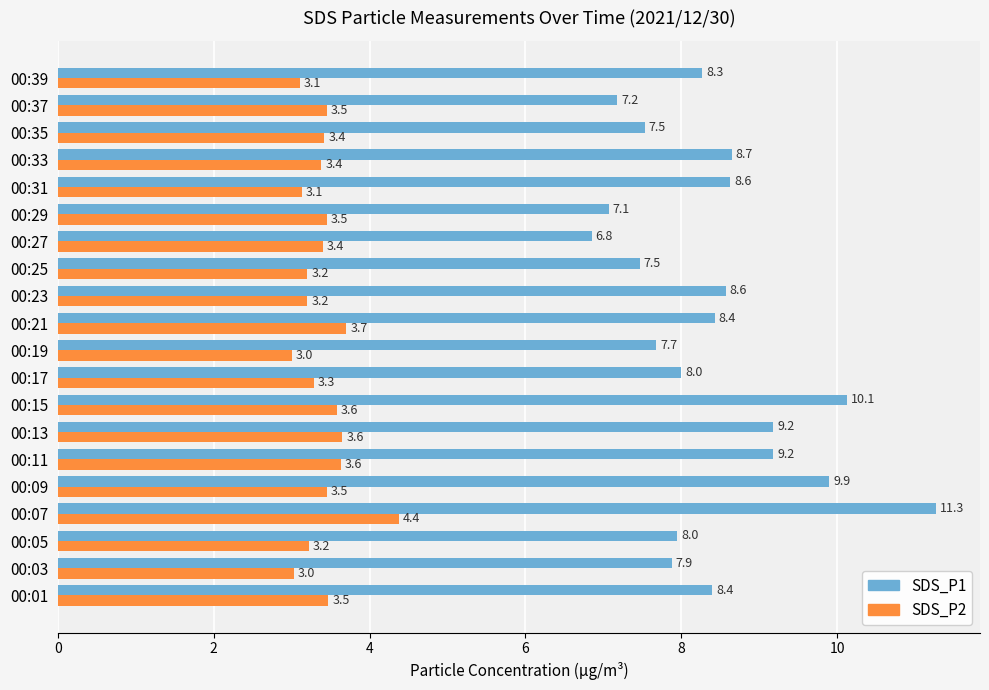

What is the difference between the highest and lowest values at 00:17?

4.7